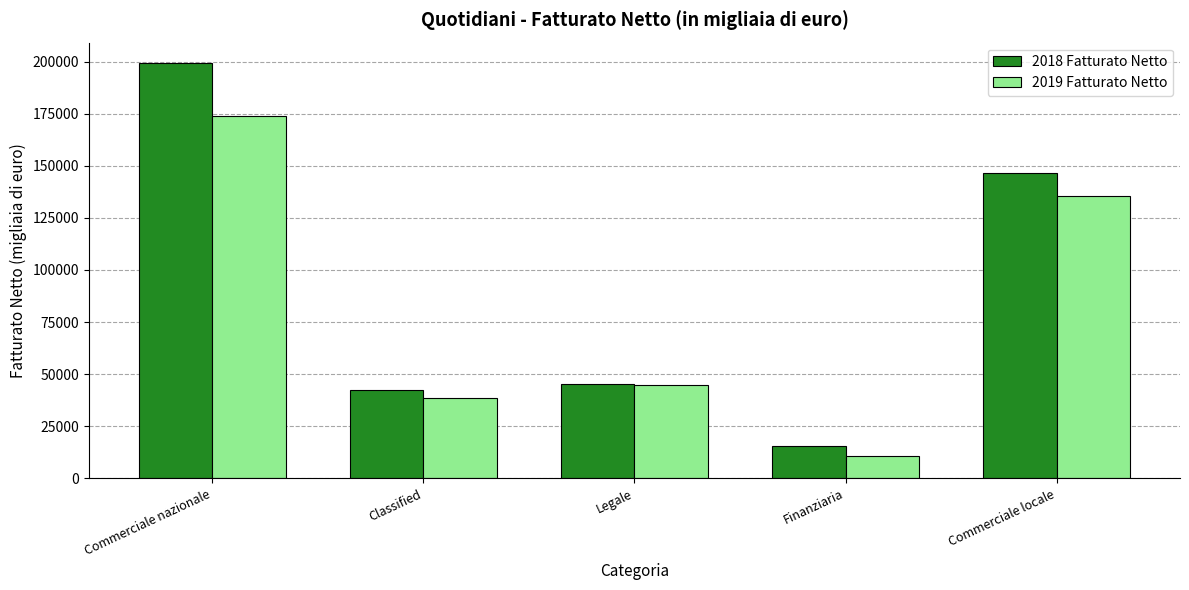

What position from the right is Commerciale nazionale?

5